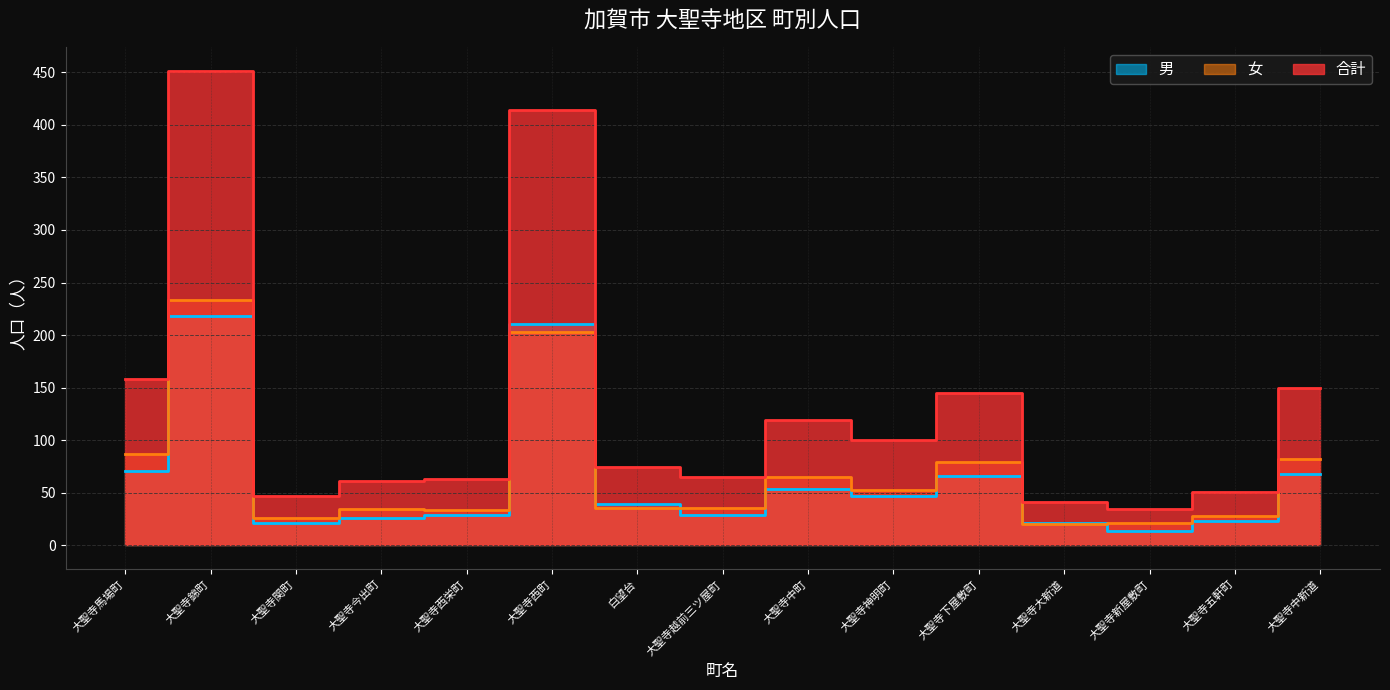

At which label does 男 first exceed 39?

大聖寺馬場町